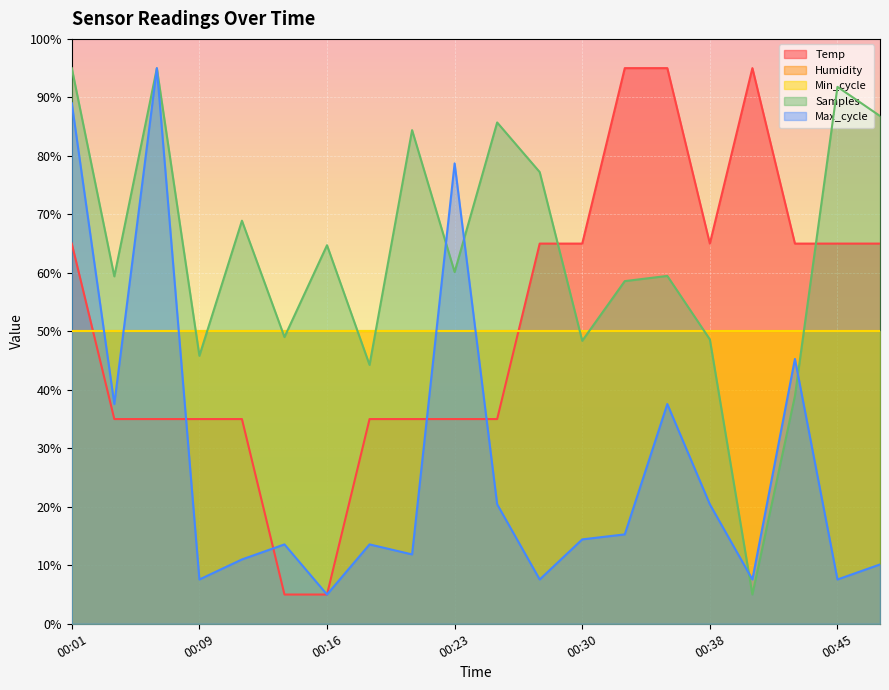

How many data points in Max_cycle are less than 14?

10